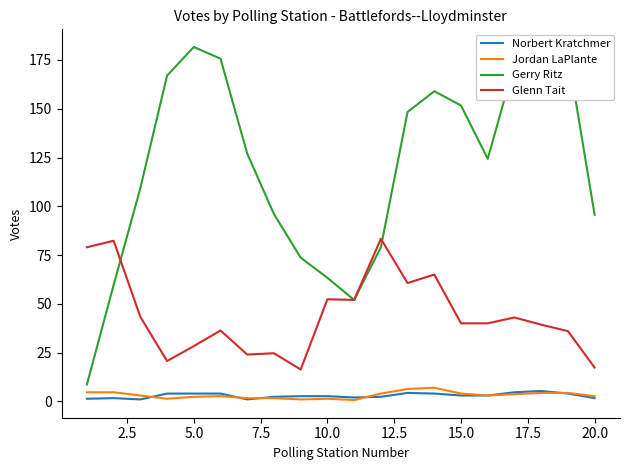

Which series has the largest range (max minus min)?

Gerry Ritz